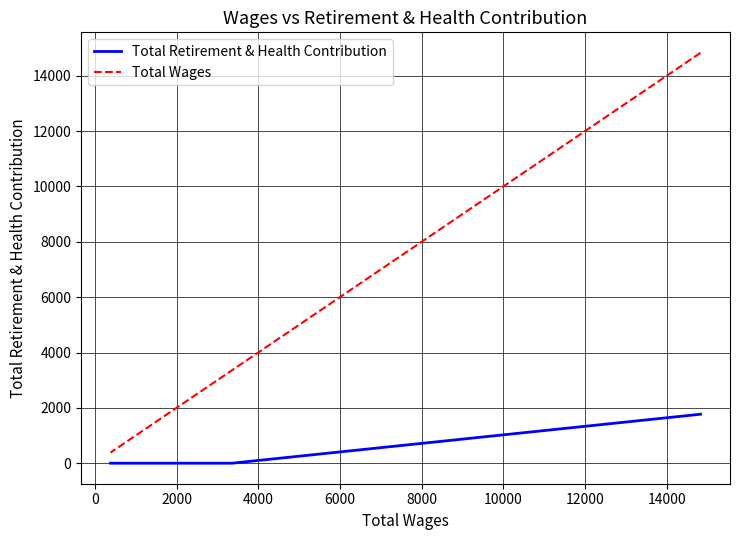

Does the chart display data point markers on the line(s)?

No